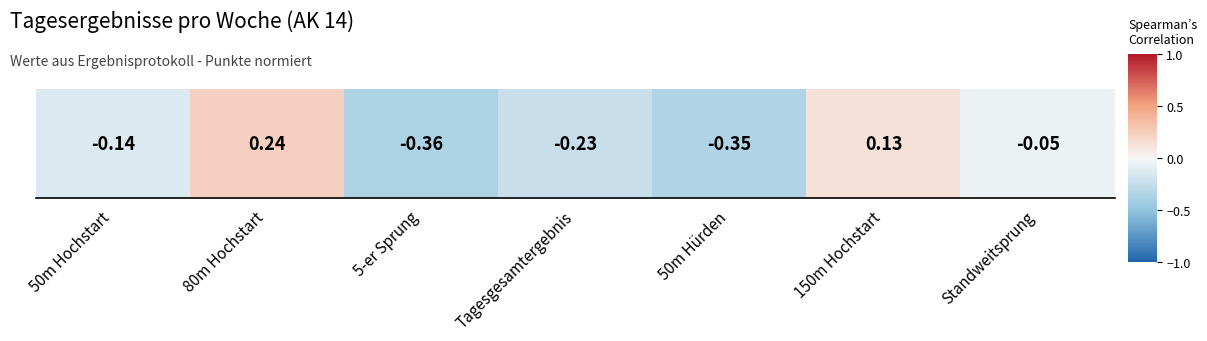

What is the smallest value displayed?

-0.4